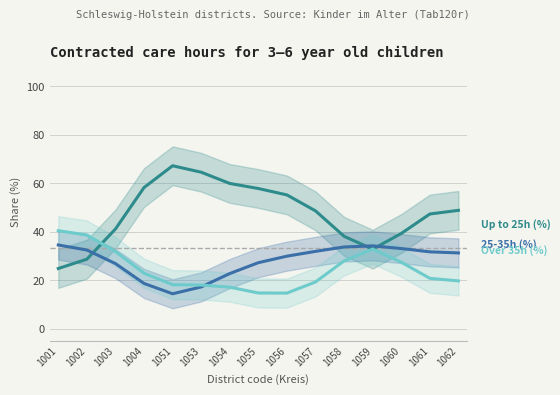

What are all the series names shown in the legend?

Up to 25h (%), 25-35h (%), Over 35h (%)